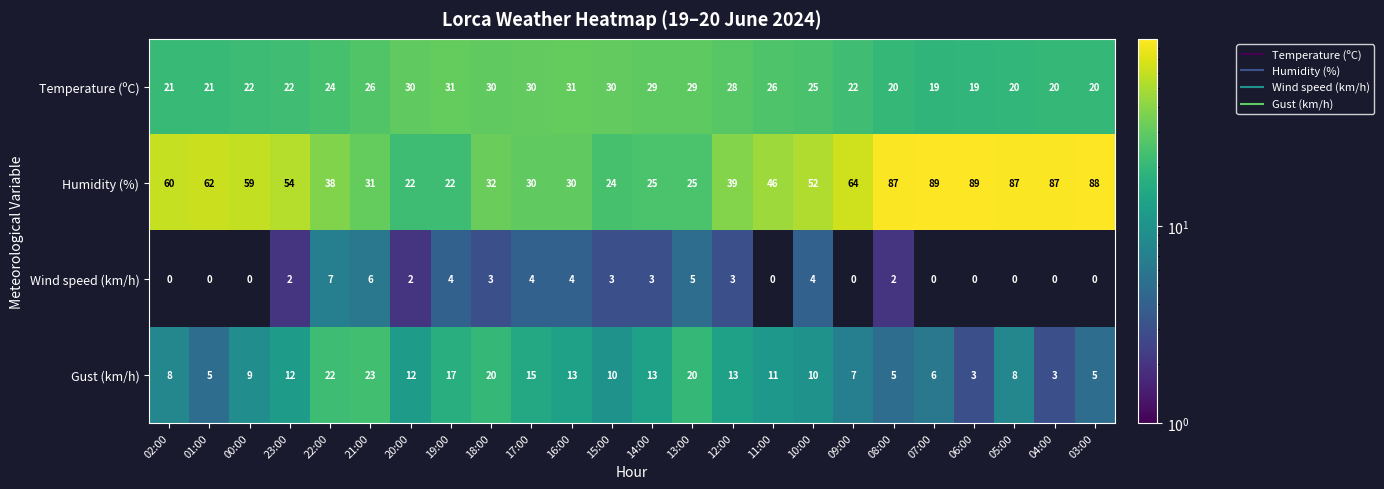

What is the sum of all Humidity (%) values?

1242